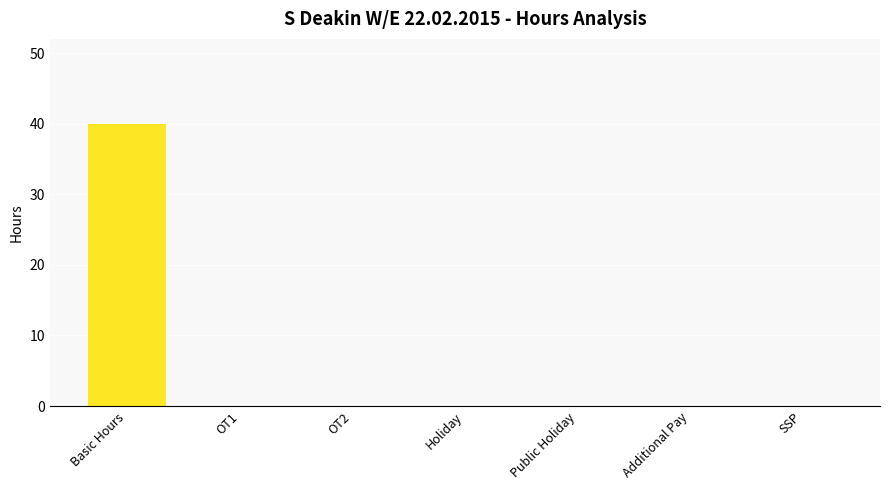

What is the maximum value shown in the chart?

40